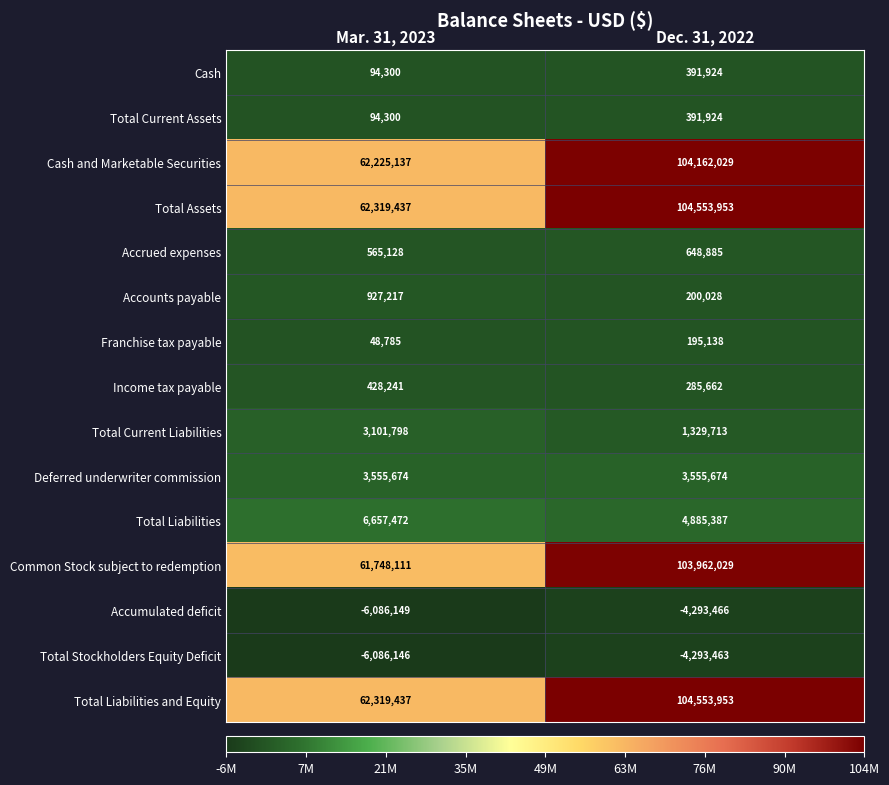

At which label does Accrued expenses reach its minimum?

Mar. 31, 2023